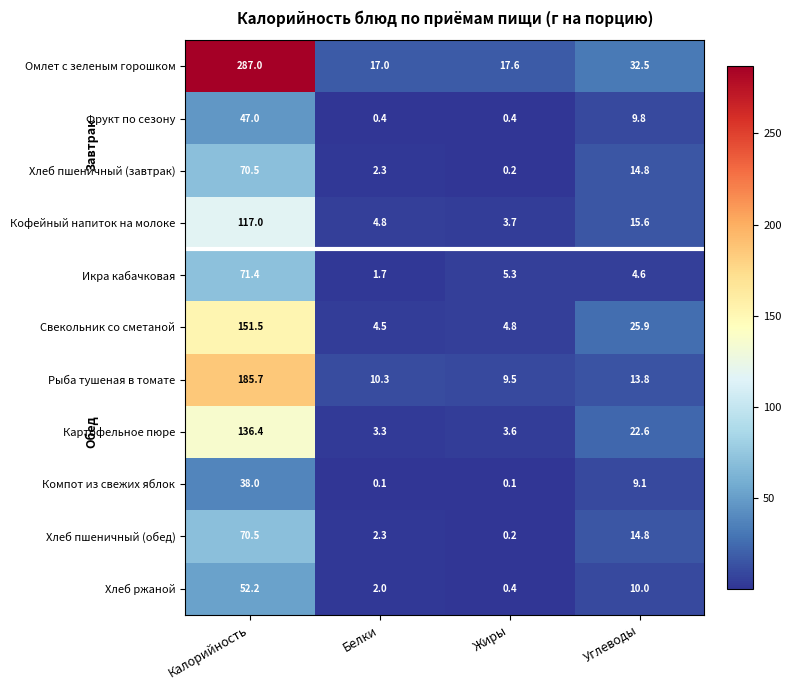

True or false: Компот из свежих яблок has a value of 0.1 at Белки.

True